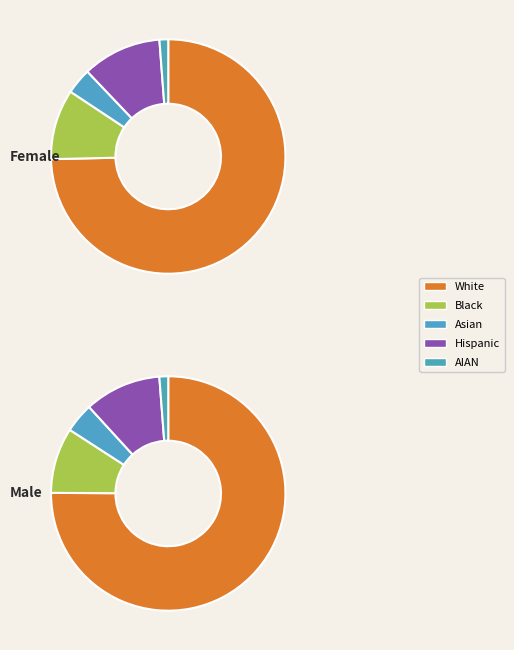

To the nearest percent, what is the combined percentage of Black and Hispanic?

20%